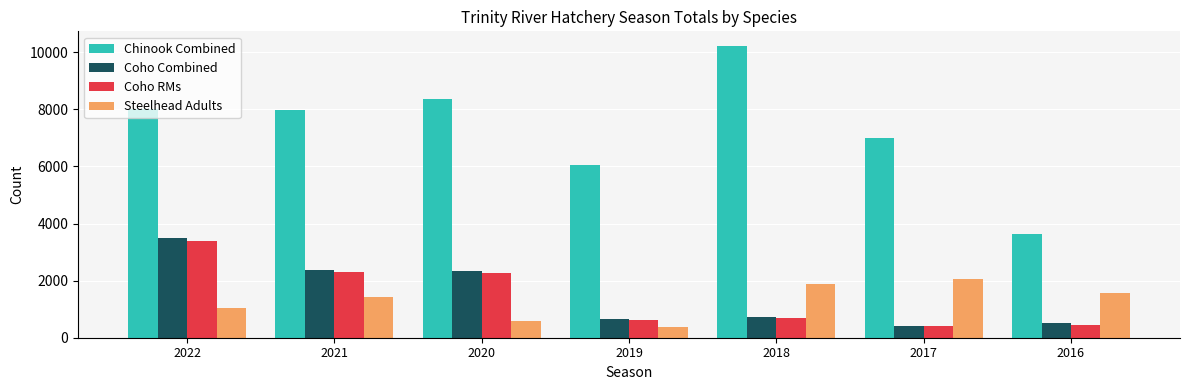

Is it true that Chinook Combined equals 5128 at 2016?

False